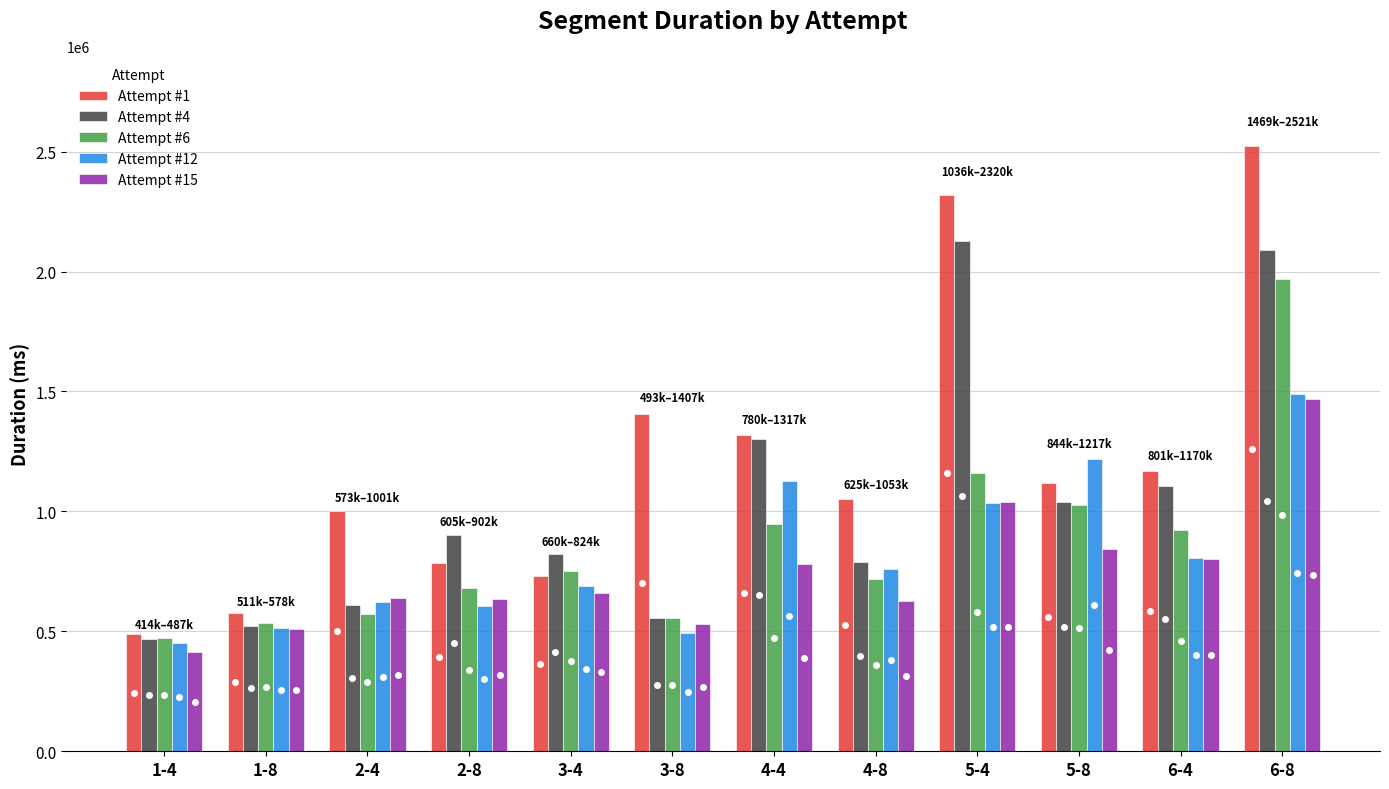

What are all the series names shown in the legend?

Attempt #1, Attempt #4, Attempt #6, Attempt #12, Attempt #15